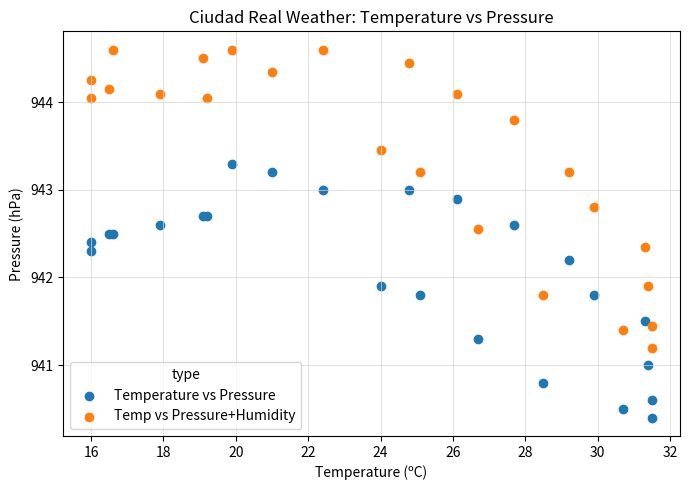

What is the X range (max minus min) for the scatter plot?

15.5